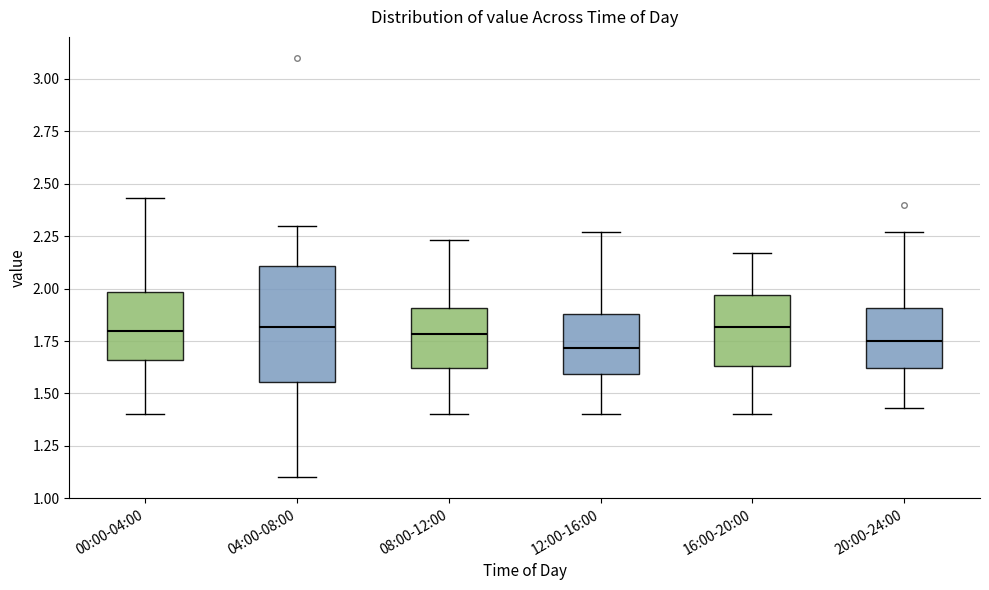

Comparing the boxes themselves (not the whiskers), which one is the tallest?

04:00-08:00